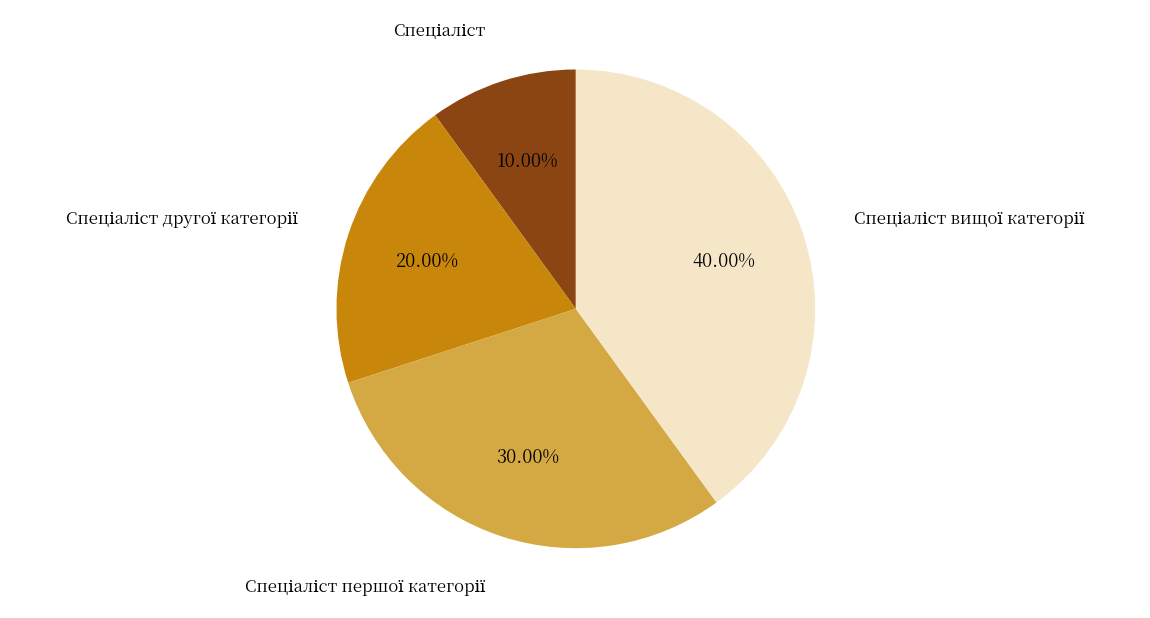

Is there any slice that represents more than half of the pie?

No